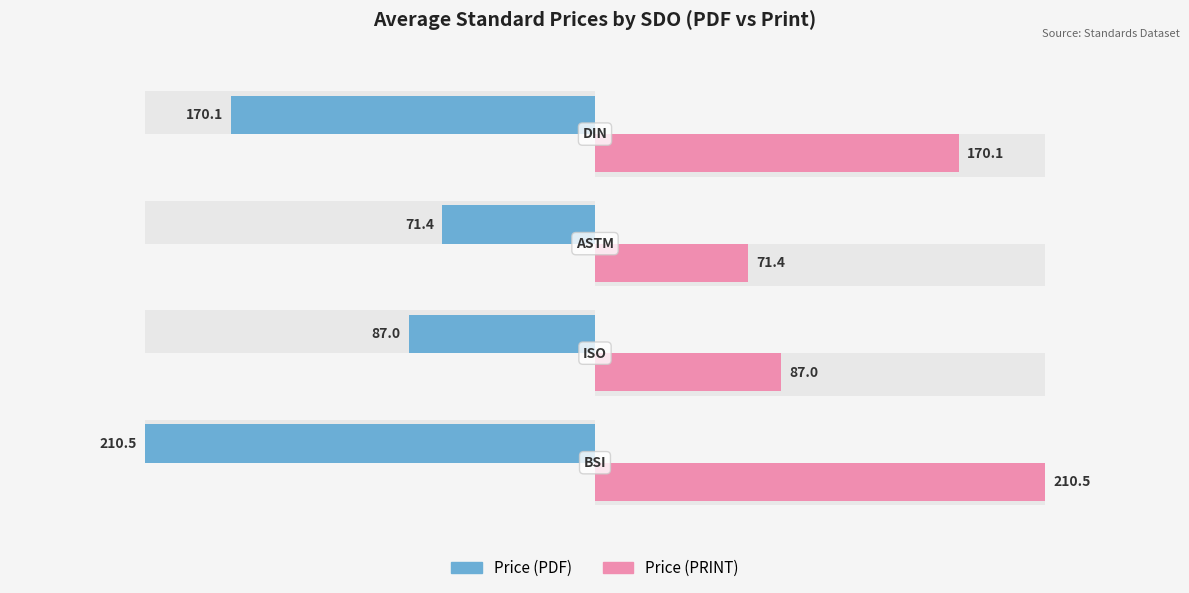

What is the value of the Price (PRINT) bar at the 1st from the left?

210.5